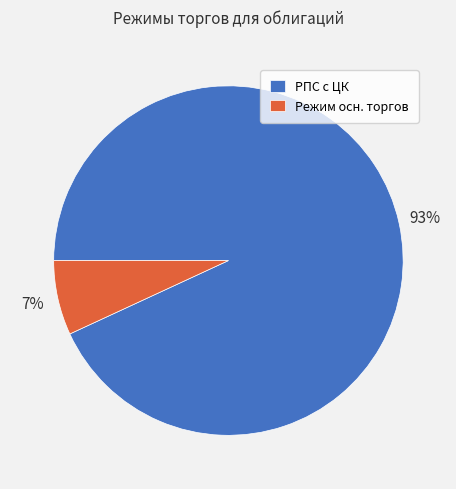

Which slice is the largest?

РПС с ЦК